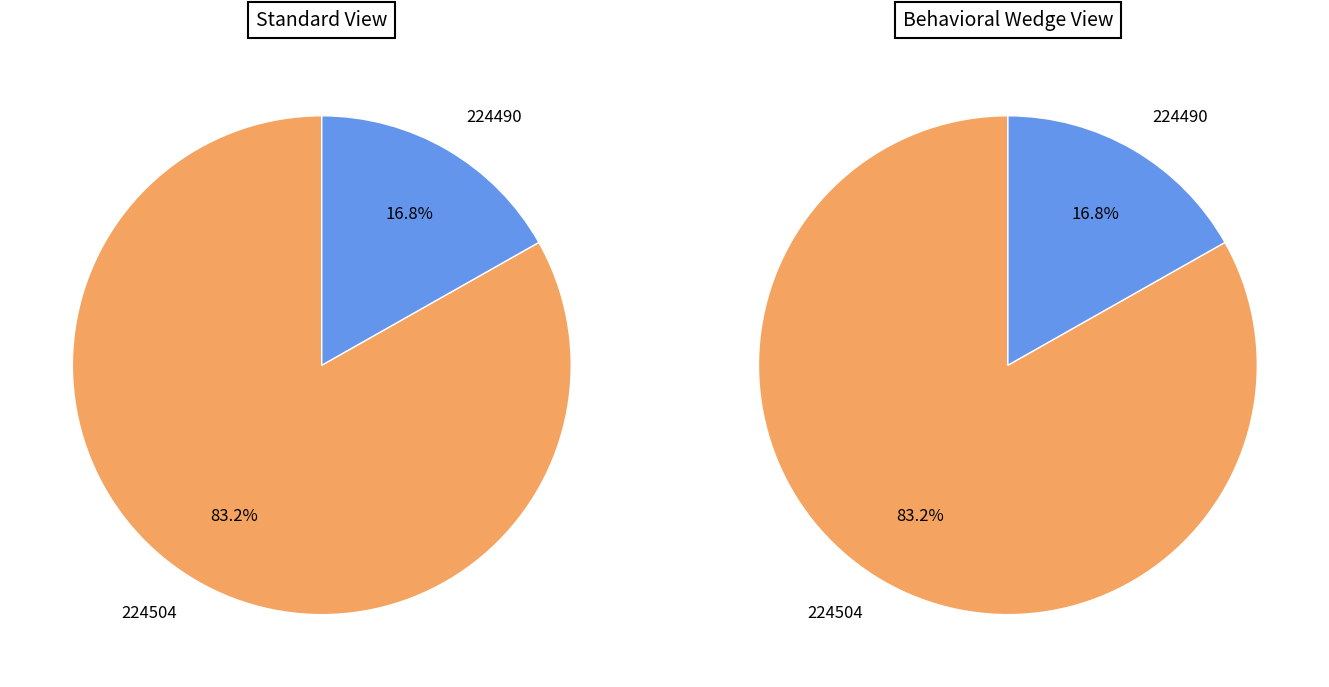

How many segments does this pie chart have?

2